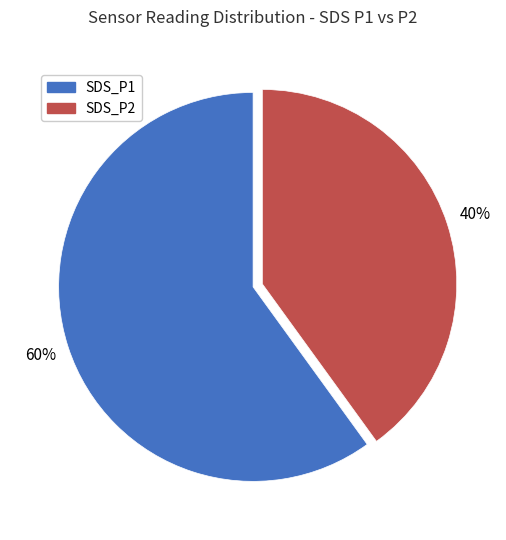

To the nearest percent, what percentage of the pie is SDS_P1?

60%